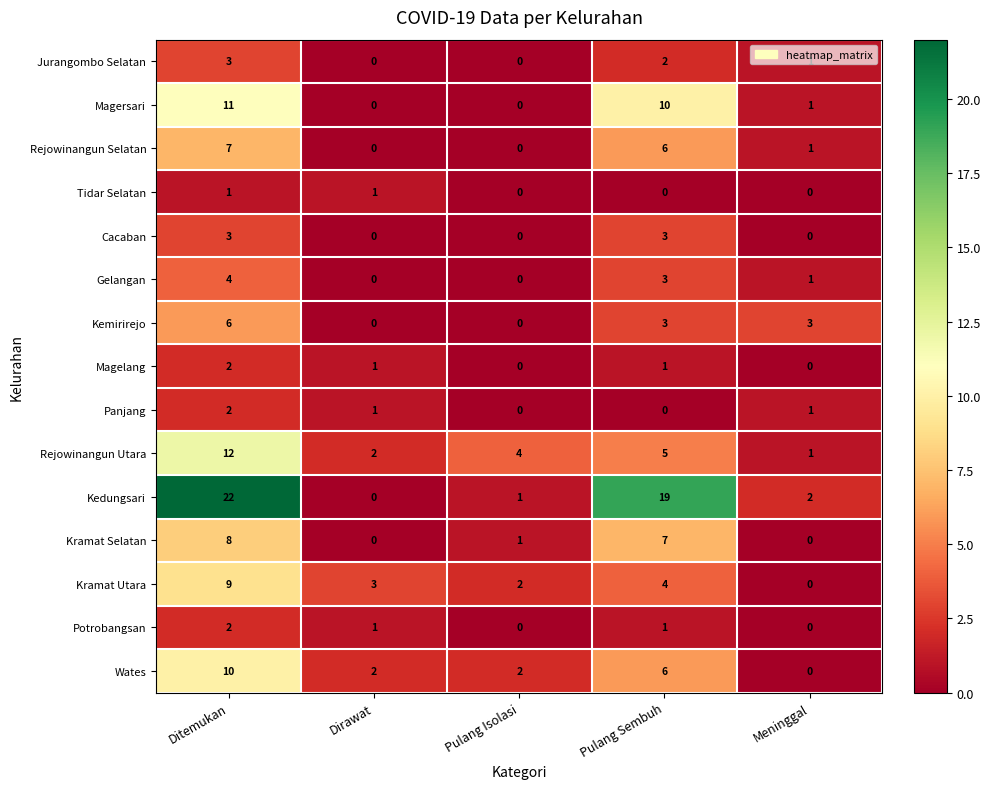

Which category has the highest value across all series?

Ditemukan